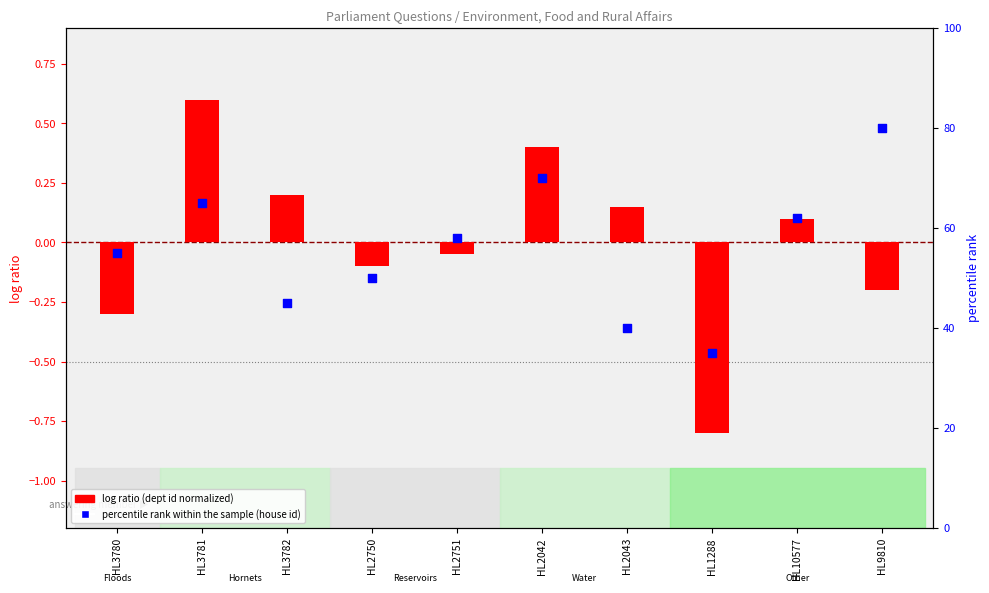

At how many categories does at least one series exceed 21?

10